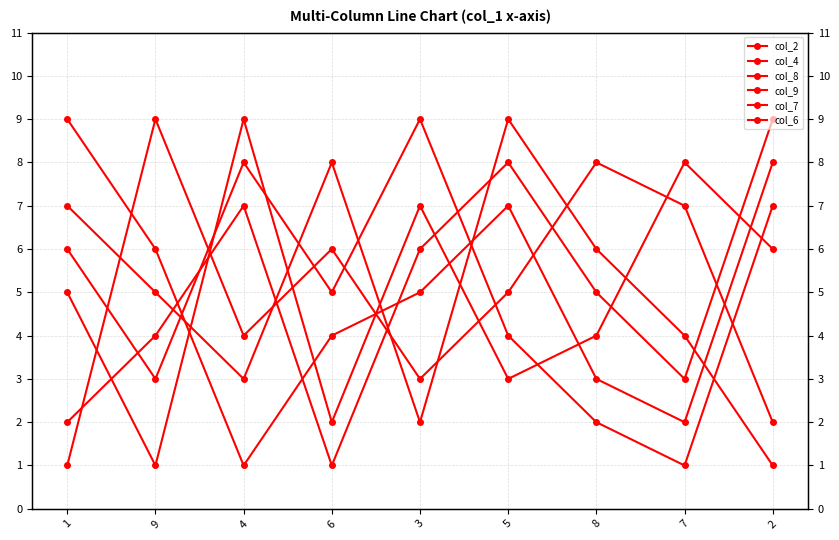

The value of col_9 at 7 is 0. True or false?

False